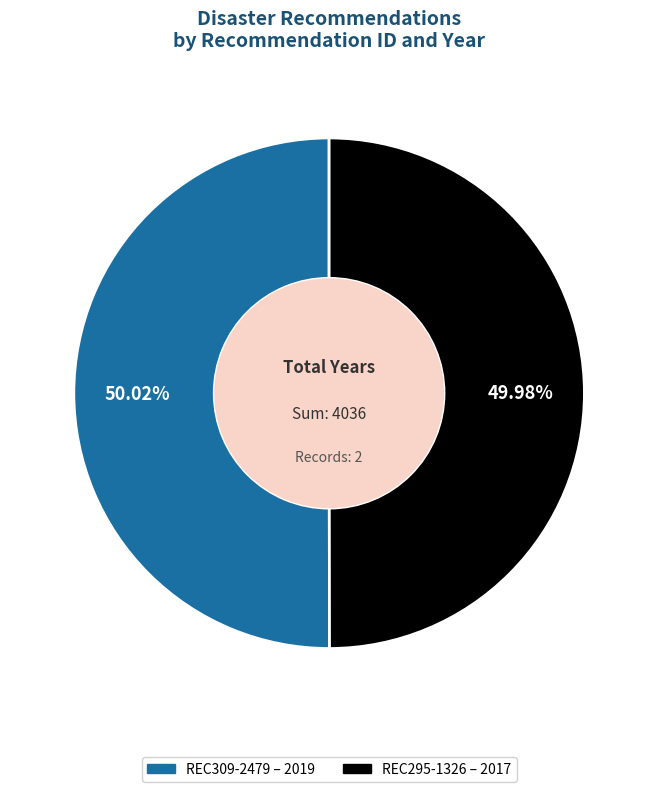

Approximately how many times larger is the value at REC309-2479 compared to REC295-1326?

1.0